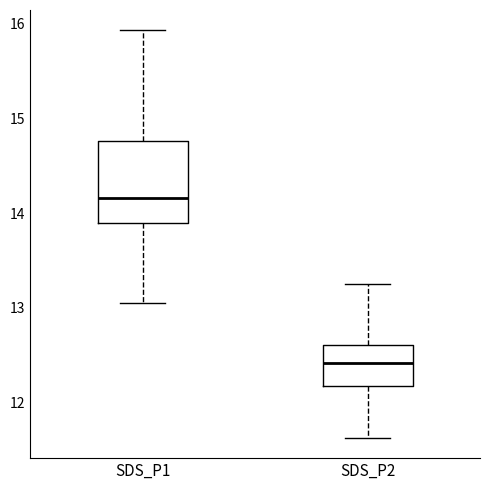

Reading left to right, transcribe this box plot: for each box, give where its median line is, the range the box spans, and where its two whiskers end, as read against the y-axis. The values are not printed on the chart, so give them approximately, as read against the axis.

SDS_P1: median 14.2, box 13.9 to 14.8, whiskers 13.1 to 15.9
SDS_P2: median 12.4, box 12.2 to 12.6, whiskers 11.6 to 13.3